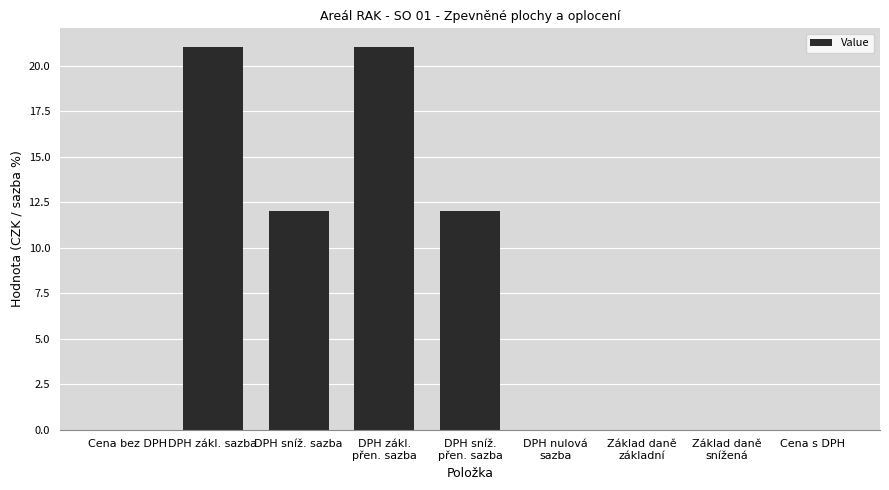

Does the chart contain stacked bars?

No